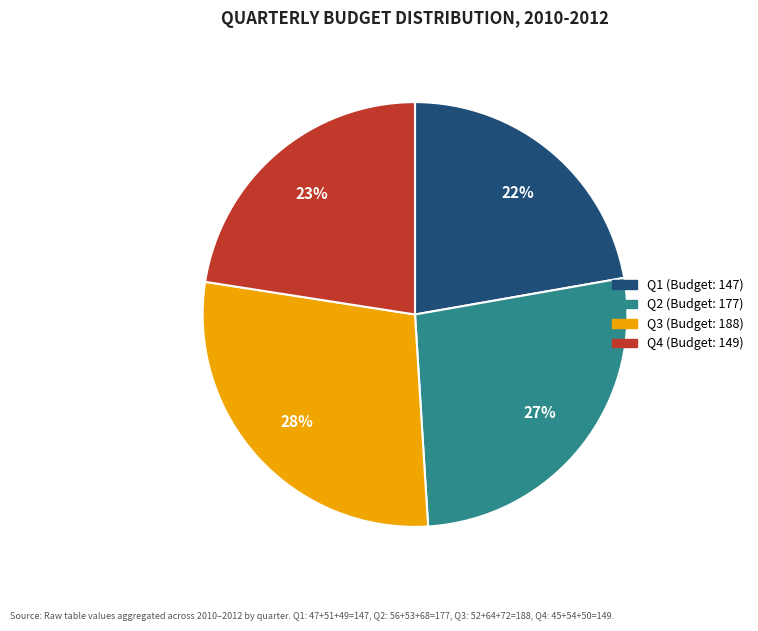

Is the sum of Q1 and Q4 greater than half?

No